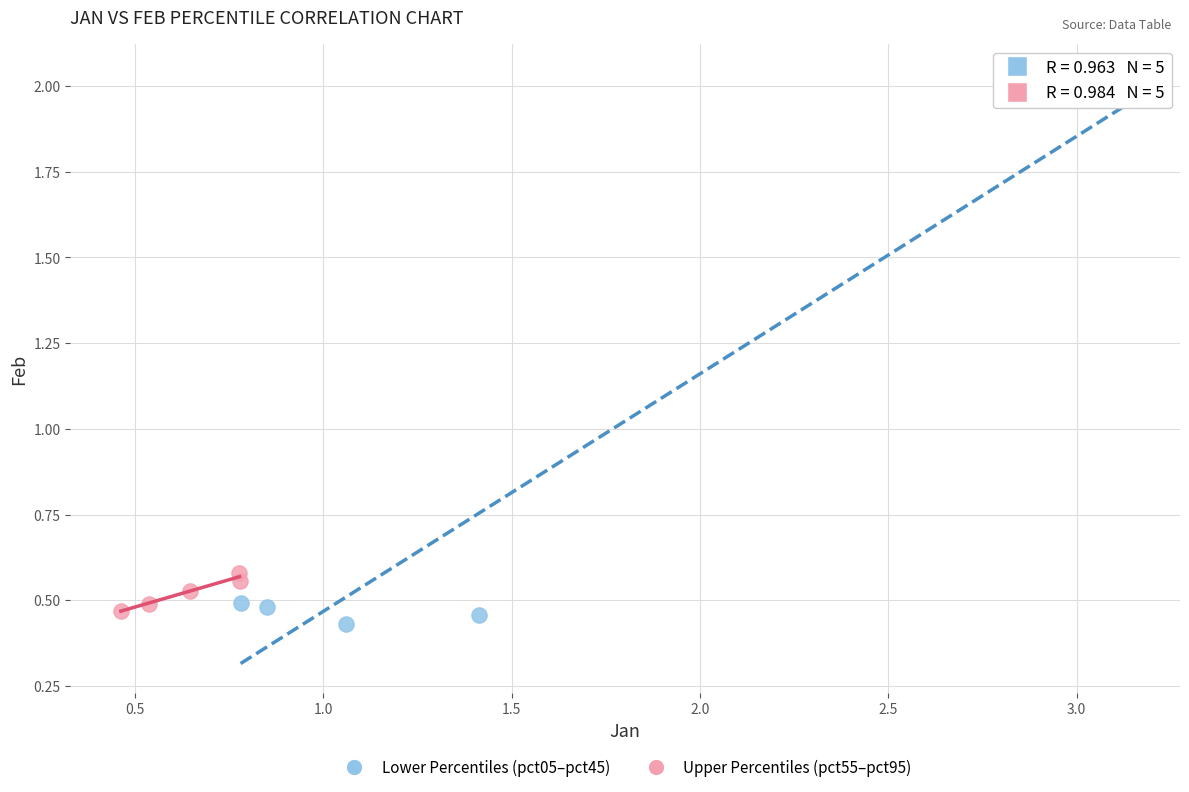

Which series reaches the minimum Y coordinate?

Lower Percentiles (pct05–pct45)